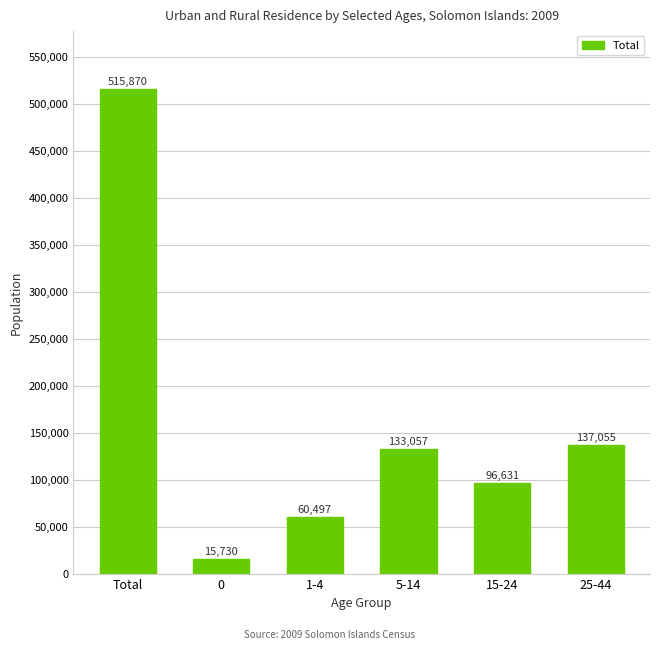

Which category has the highest value across all series?

Total